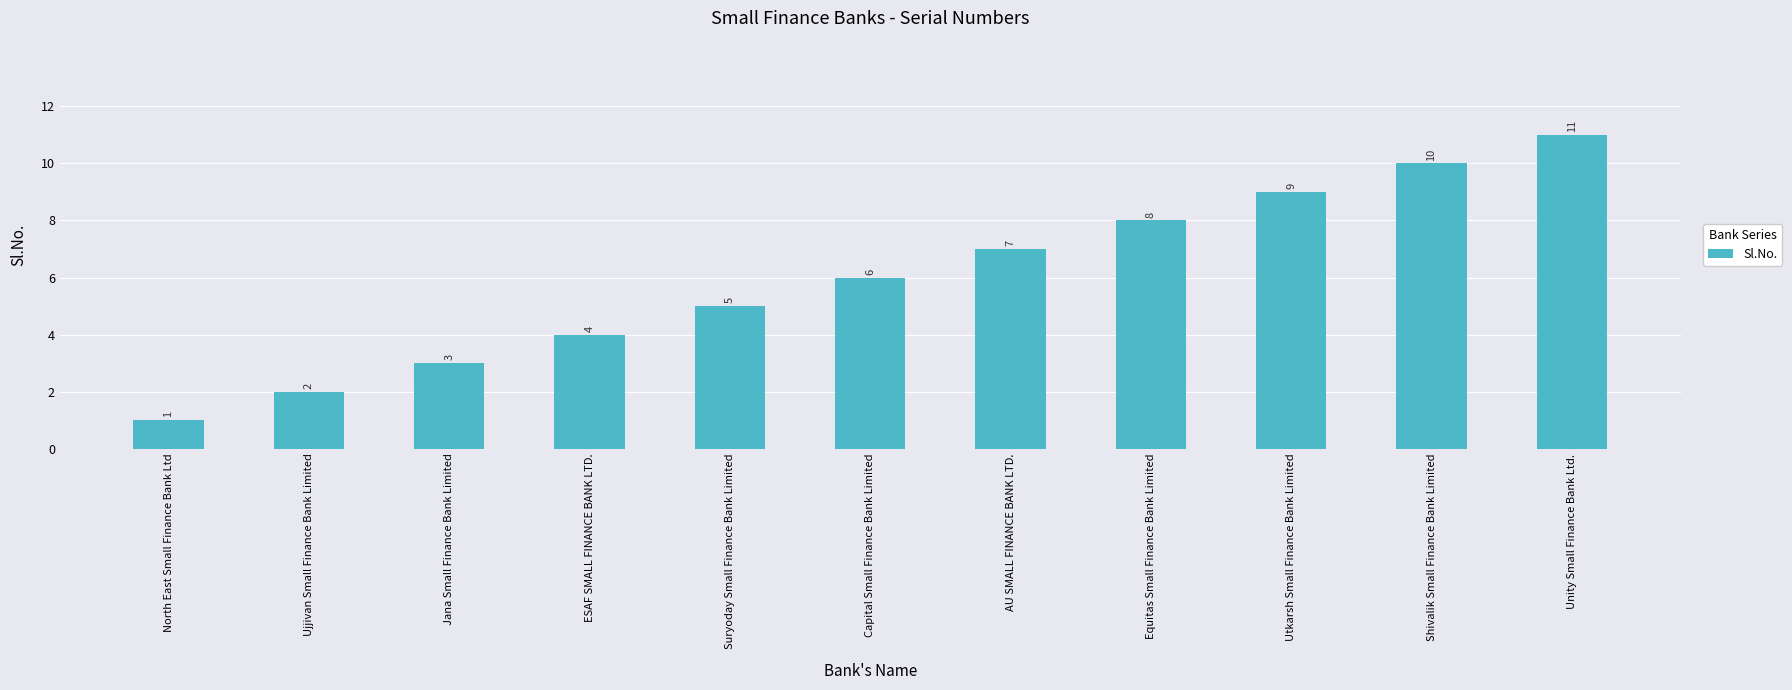

Rank the categories by value from highest to lowest.

Unity Small Finance Bank Ltd., Shivalik Small Finance Bank Limited, Utkarsh Small Finance Bank Limited, Equitas Small Finance Bank Limited, AU SMALL FINANCE BANK LTD., Capital Small Finance Bank Limited, Suryoday Small Finance Bank Limited, ESAF SMALL FINANCE BANK LTD., Jana Small Finance Bank Limited, Ujjivan Small Finance Bank Limited, North East Small Finance Bank Ltd